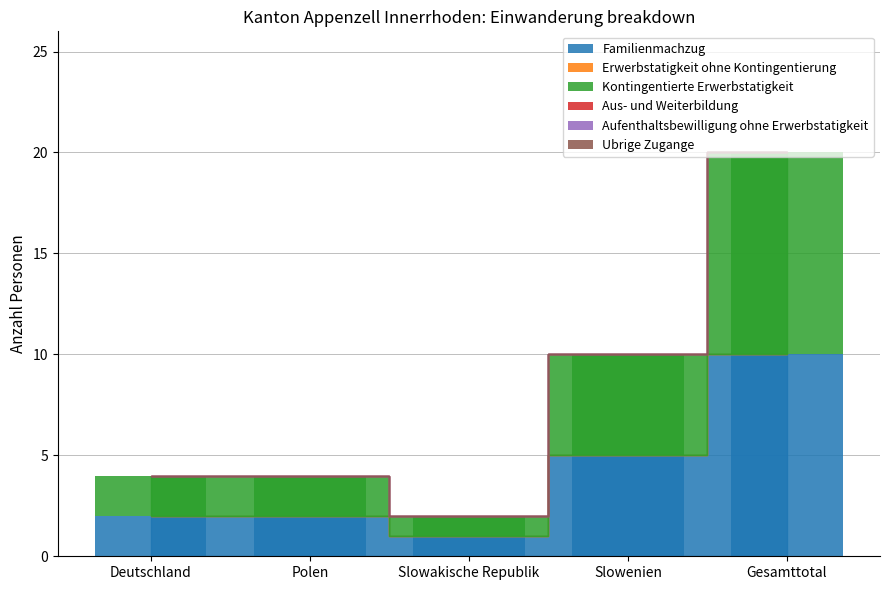

Rank the series at Slowenien from lowest to highest value.

Erwerbstatigkeit ohne Kontingentierung, Aus- und Weiterbildung, Aufenthaltsbewilligung ohne Erwerbstatigkeit, Ubrige Zugange, Familienmachzug, Kontingentierte Erwerbstatigkeit